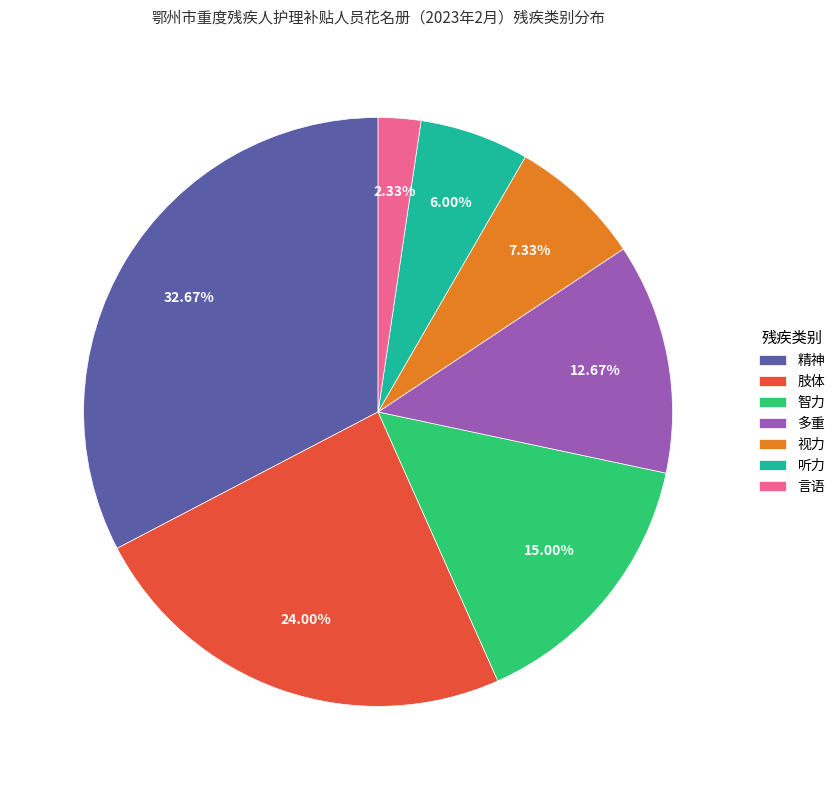

Approximately how many times larger is the value at 视力 compared to 多重?

0.6